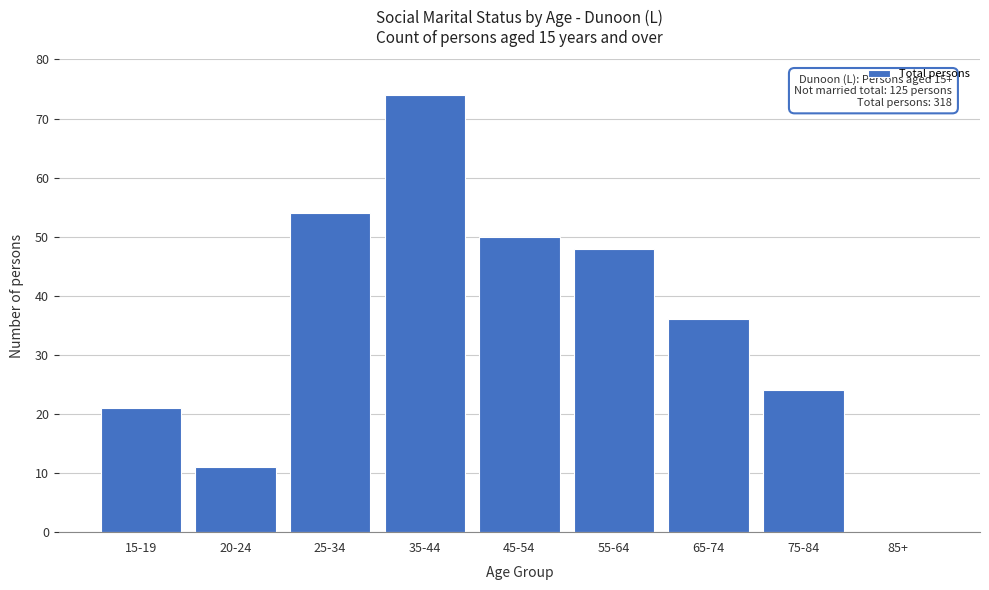

At which label is the value closest to 37?

65-74